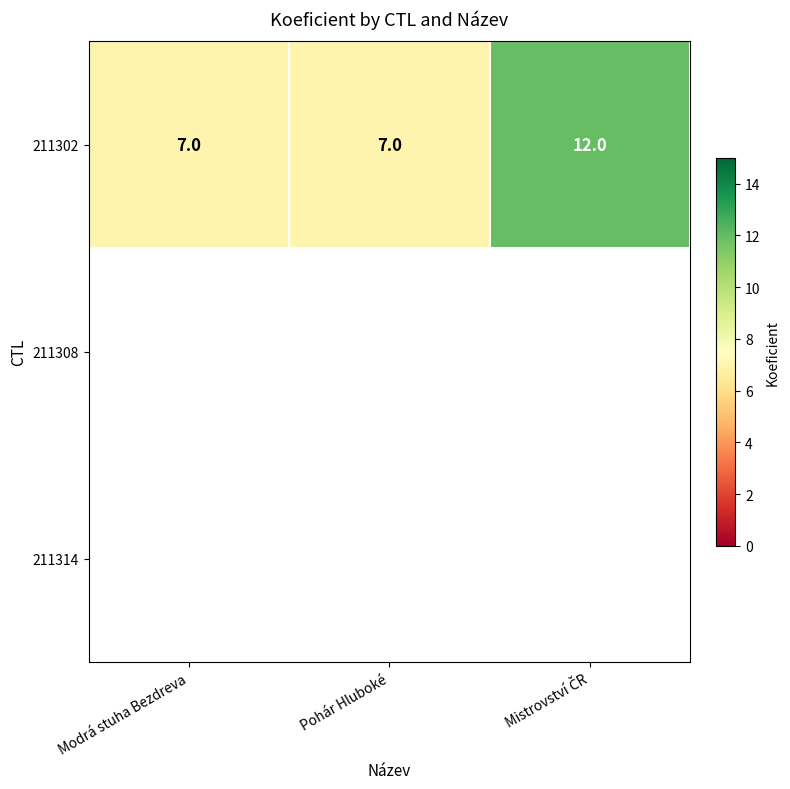

Is it true that 211302 equals 5 at Pohár Hluboké?

False